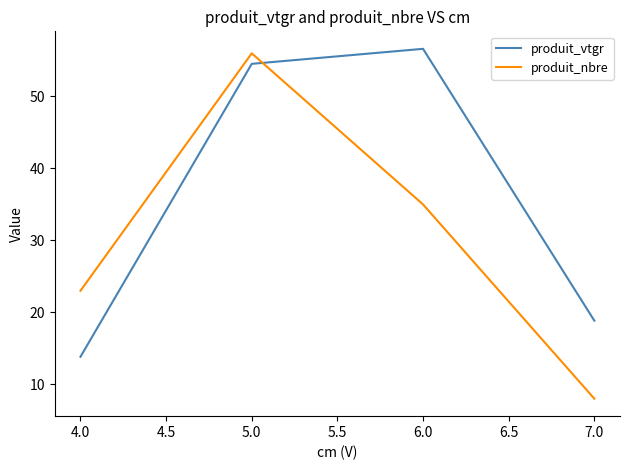

How many lines are shown in the chart?

2